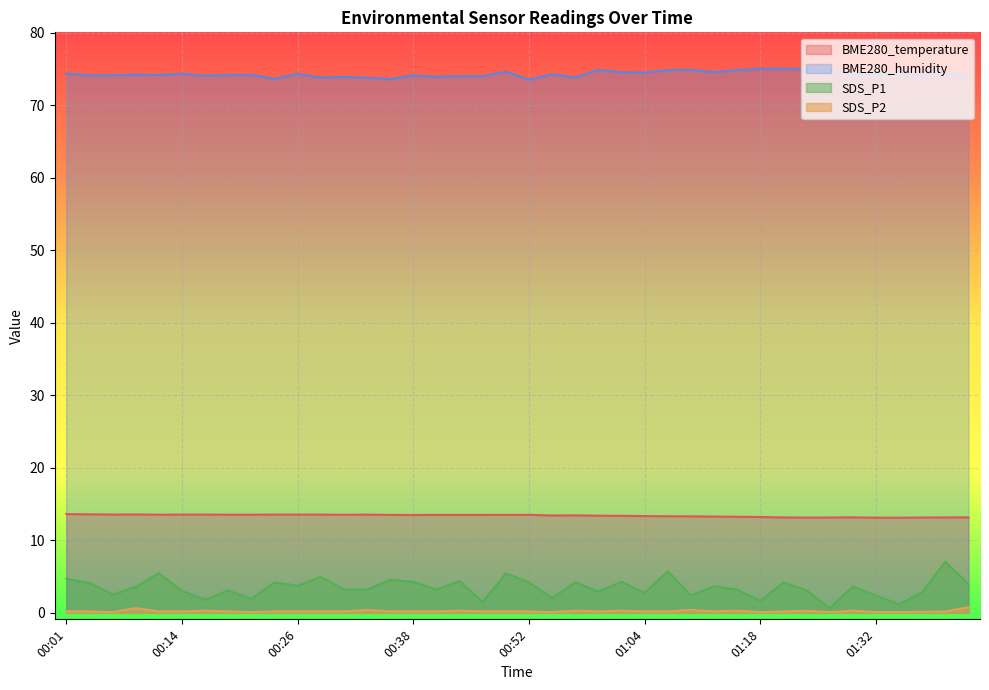

How many data points in SDS_P1 are above 3?

27